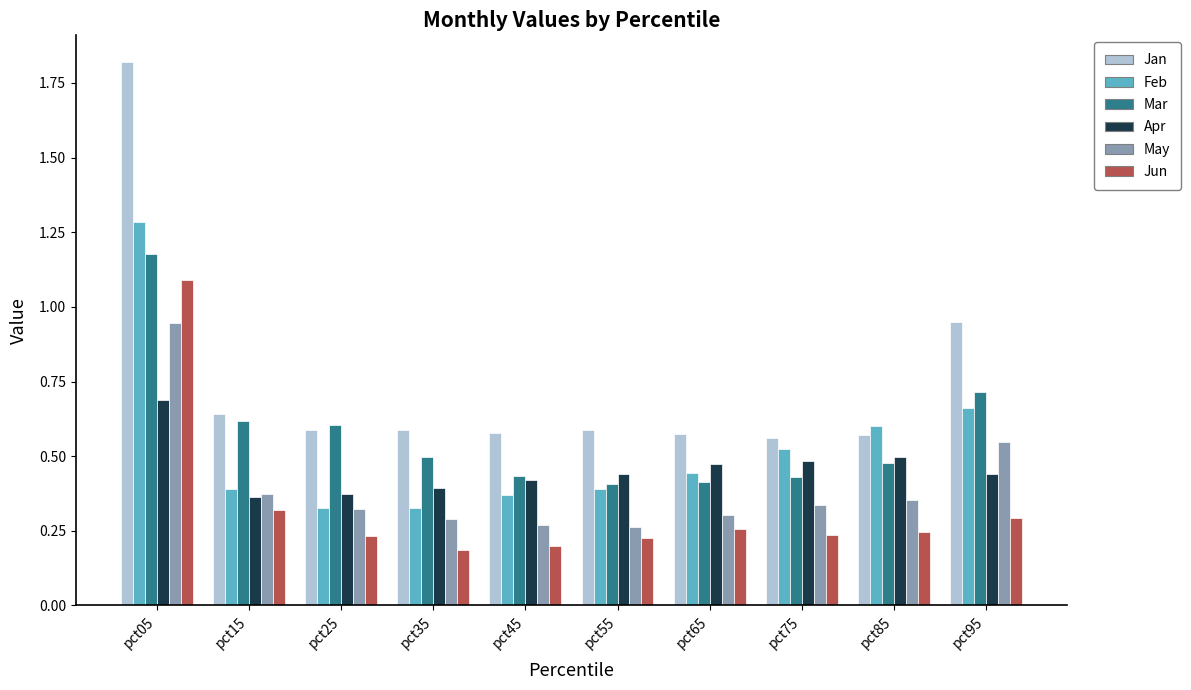

What is the sum of all Feb values?

5.3